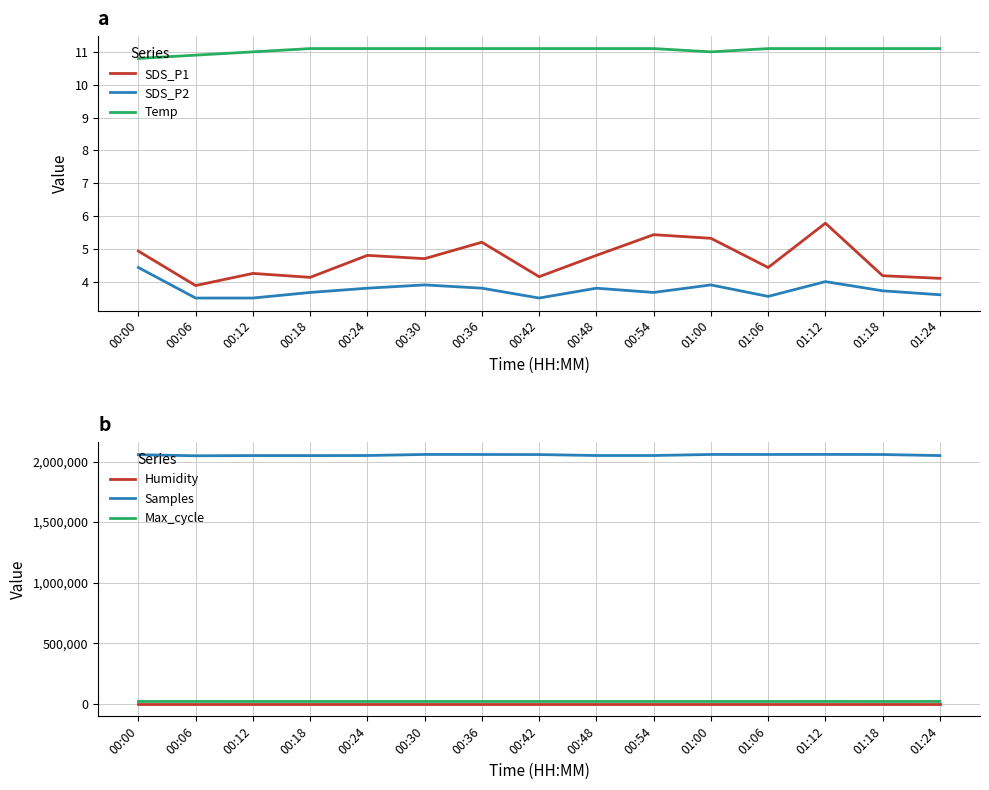

What is the spread (max minus min) of values at 00:12?

2049138.5